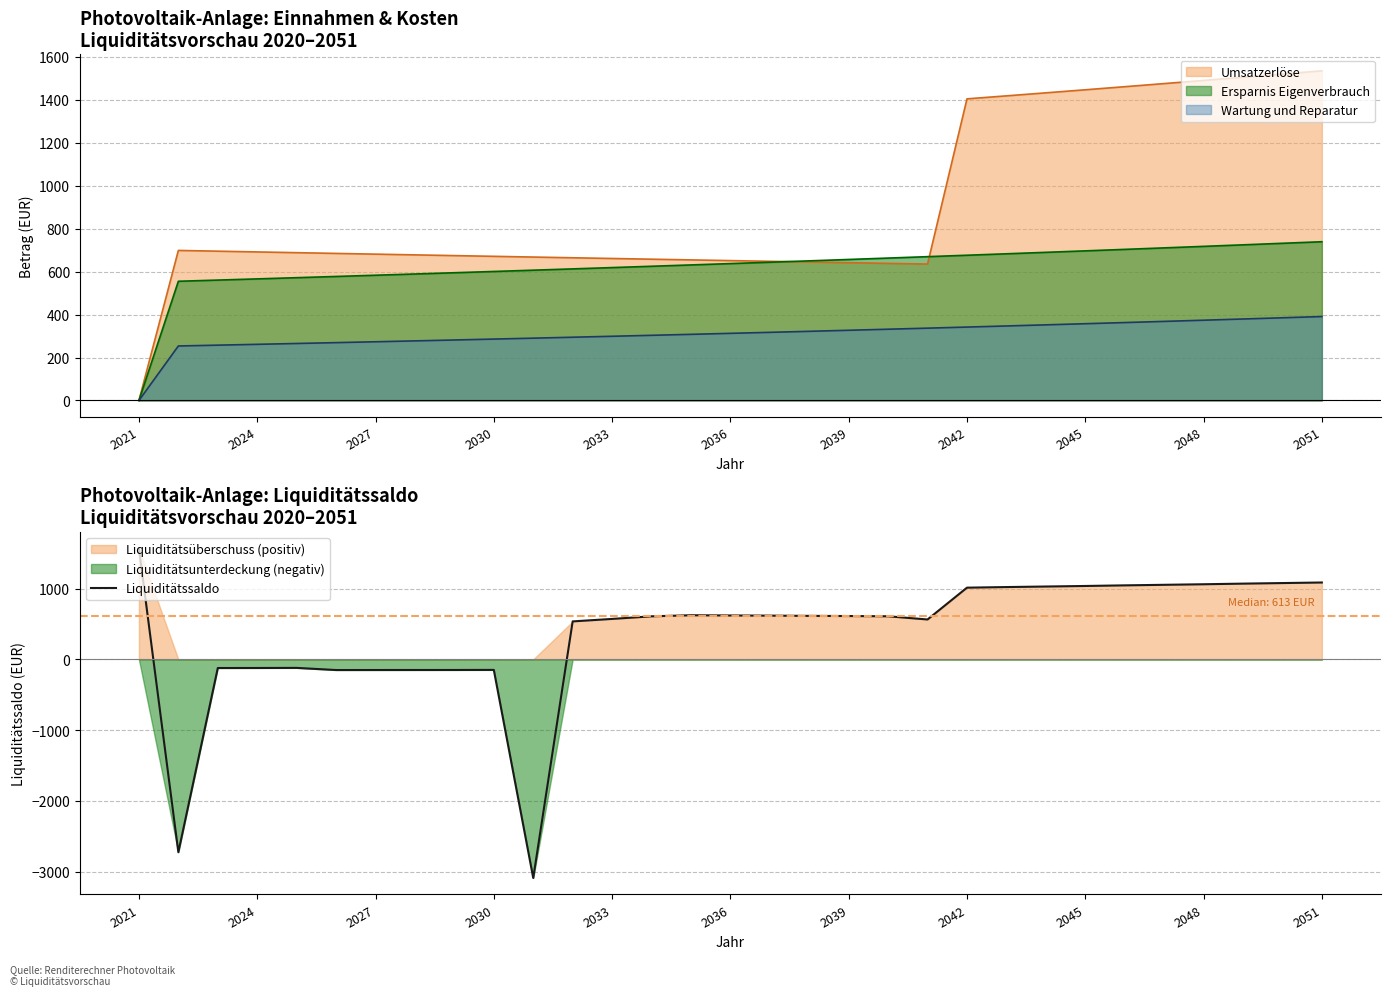

How many values exceed 612?

16